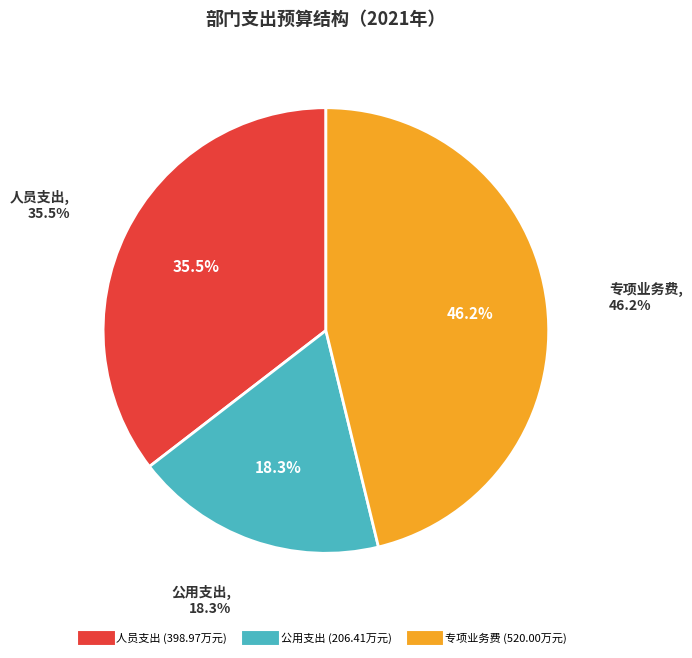

To the nearest percent, what percentage of the pie is 人员支出?

35%